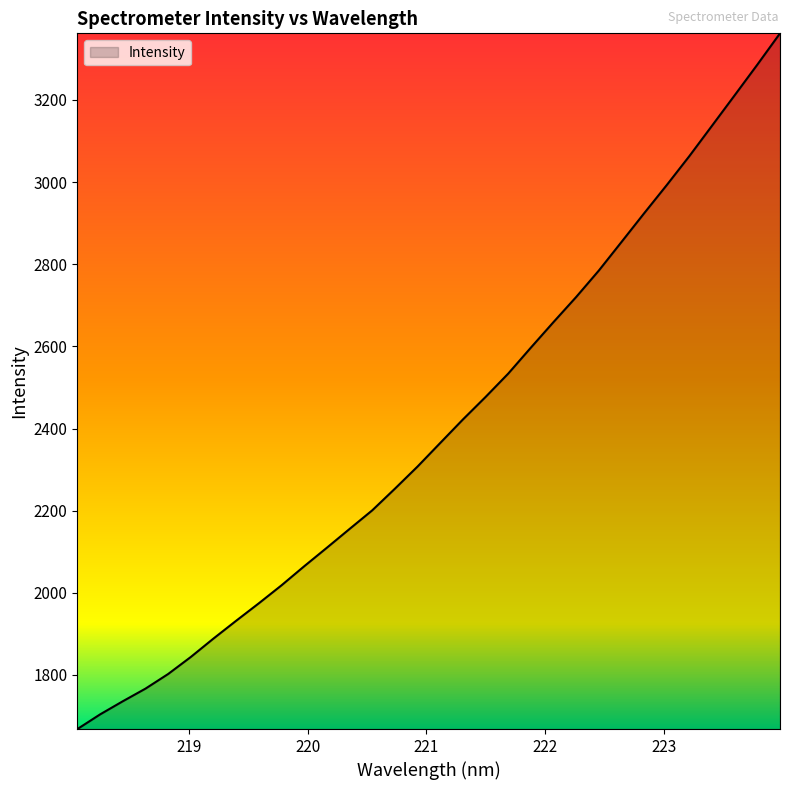

What is the difference between the maximum and minimum values?

1694.0